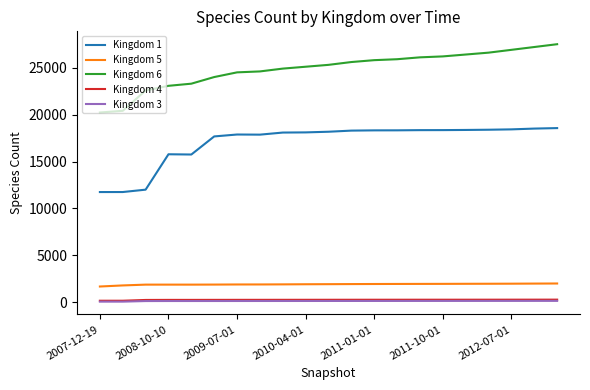

True or false: Kingdom 3 and Kingdom 5 intersect in this chart.

False